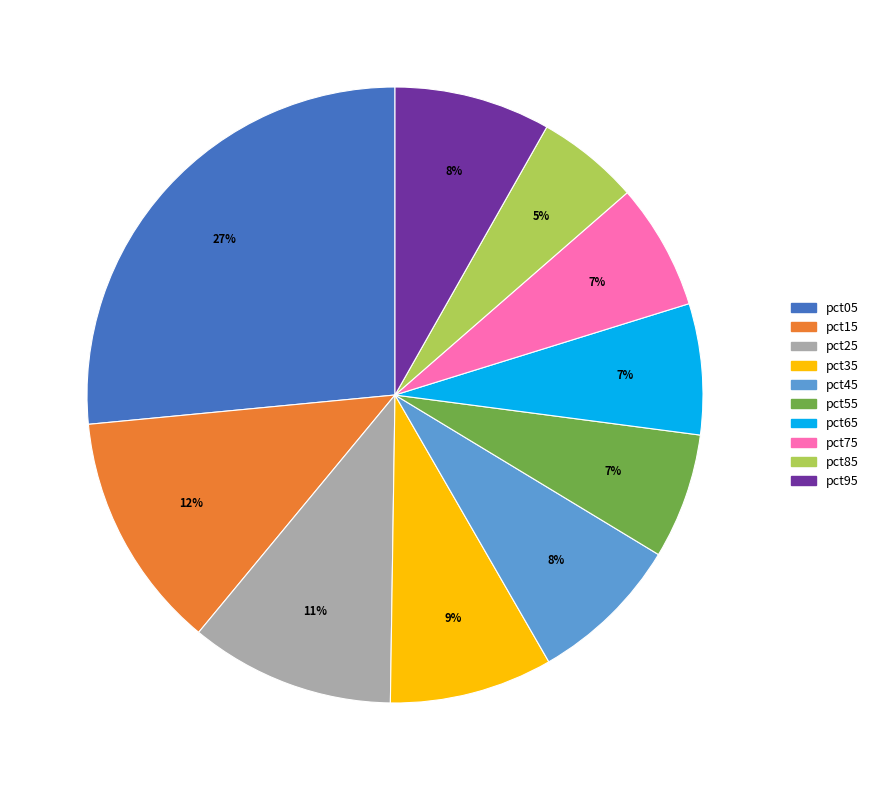

Which slice is the largest?

pct05